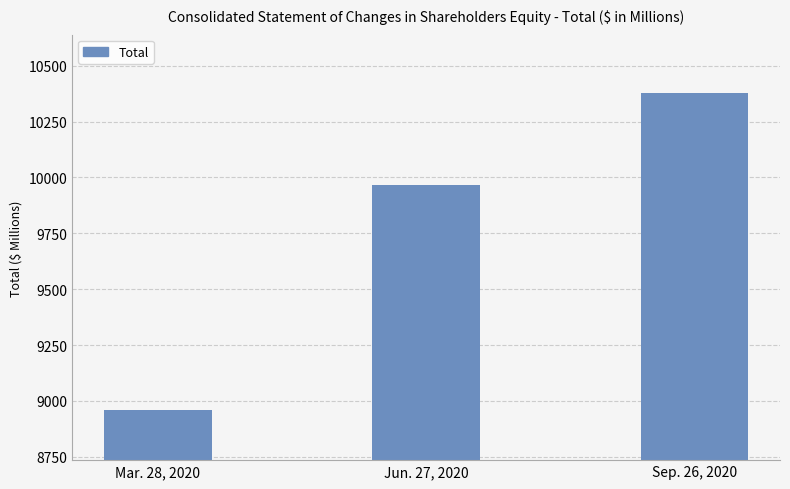

List the labels in order of value, smallest first.

Mar. 28, 2020, Jun. 27, 2020, Sep. 26, 2020